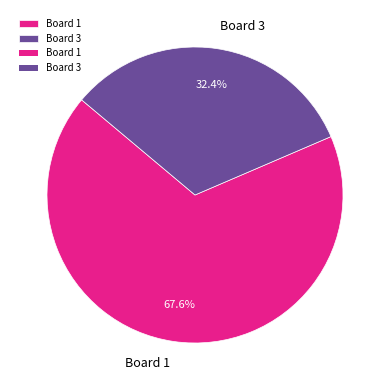

The Board 1 slice represents 68% of the pie. True or false?

True